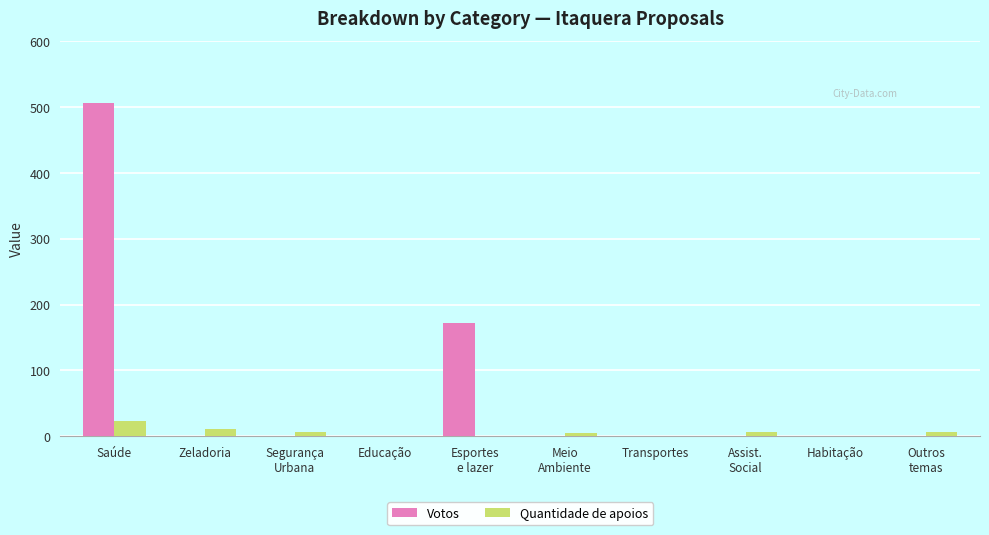

The Quantidade de apoios series shows 0 at Transportes. True or false?

True